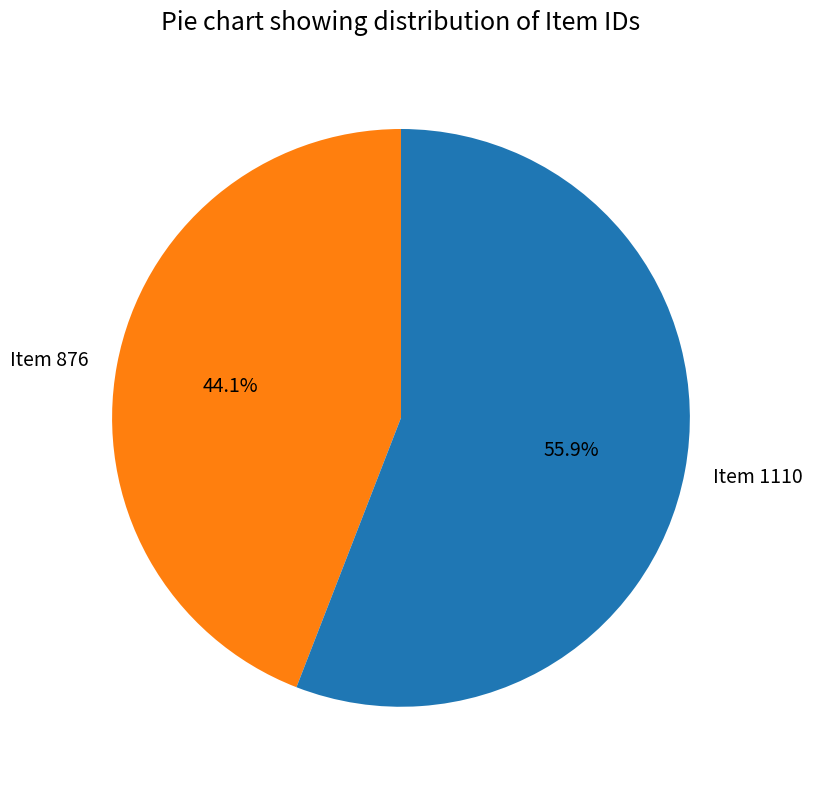

To the nearest percent, what is the average slice percentage?

50%